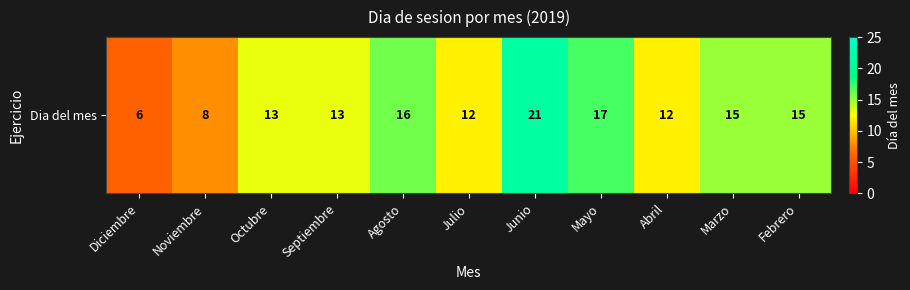

Between Febrero and Mayo, which is larger?

Mayo